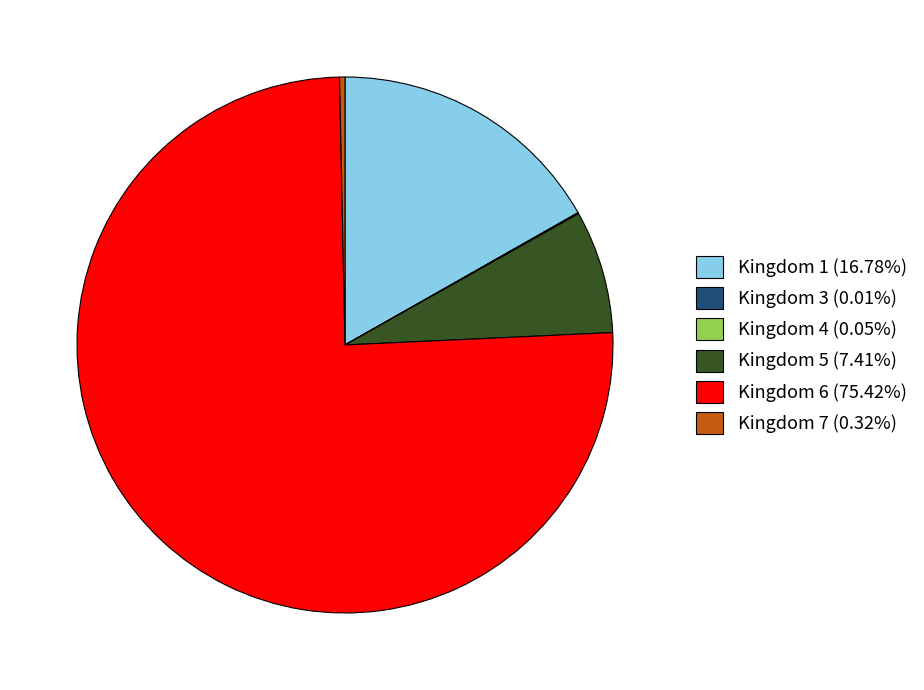

Does any single category account for the majority?

Yes